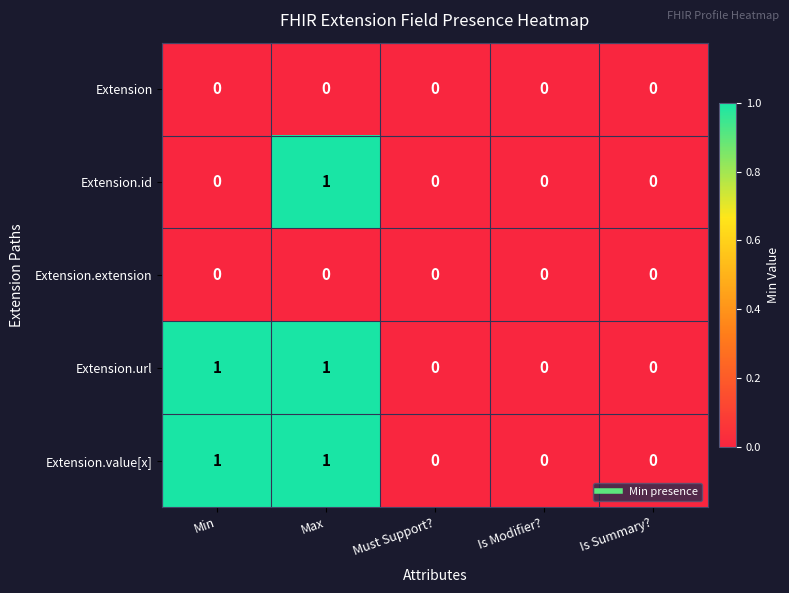

The value of Extension at Max is 0. True or false?

True